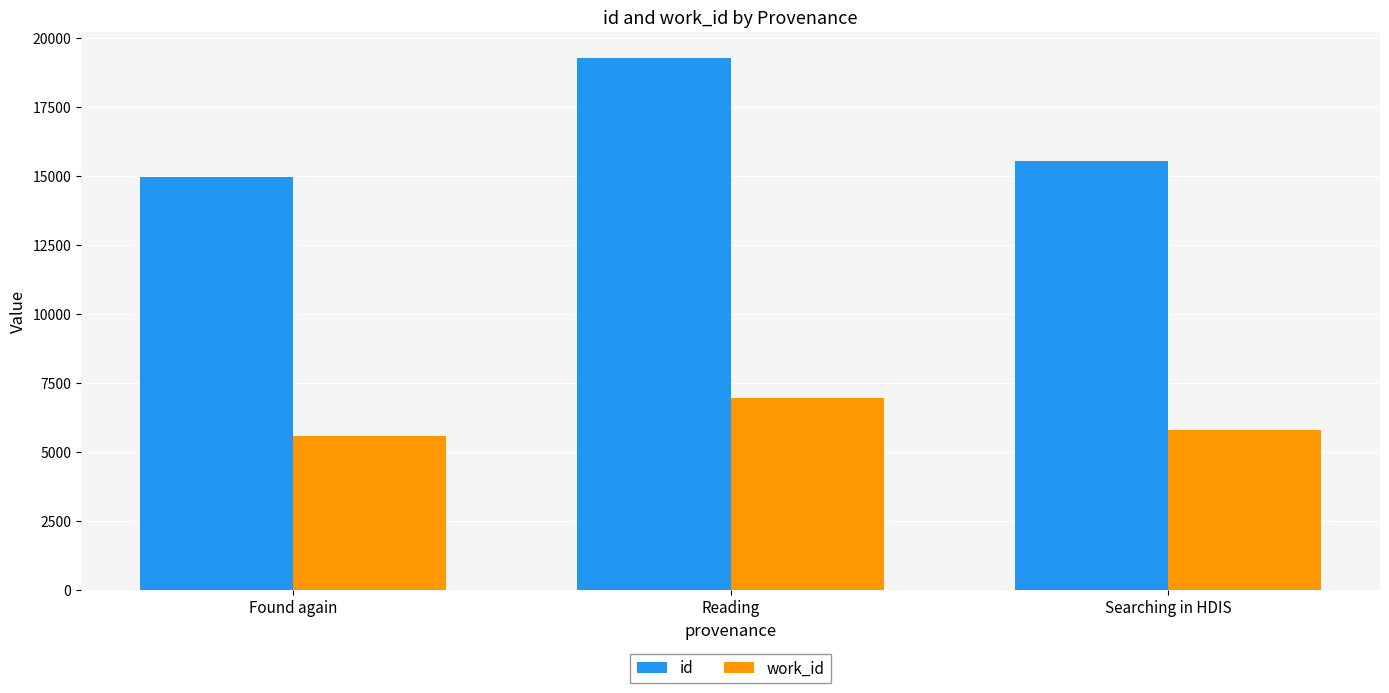

What is the sum of the work_id values at Reading and Searching in HDIS?

12780